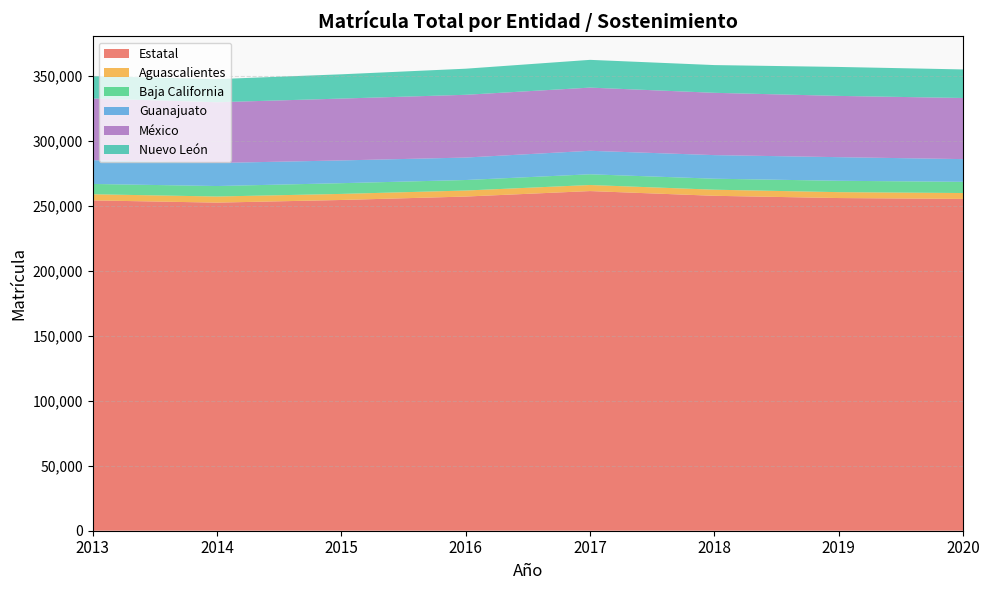

Reading left to right, what are all the values shown in this chart?

Estatal: 2013=254053	2014=252337	2015=254373	2016=257010	2017=261224	2018=257583	2019=255858	2020=255180
Aguascalientes: 2013=4724	2014=4702	2015=4664	2016=4628	2017=4662	2018=4691	2019=4532	2020=4531
Baja California: 2013=7923	2014=8064	2015=8256	2016=8090	2017=8249	2018=8462	2019=8748	2020=8621
Guanajuato: 2013=18280	2014=17733	2015=17490	2016=17266	2017=18067	2018=18132	2019=18159	2020=17465
México: 2013=47473	2014=46706	2015=47574	2016=48274	2017=48591	2018=47926	2019=47114	2020=47010
Nuevo León: 2013=17191	2014=17771	2015=18667	2016=20067	2017=21351	2018=21326	2019=22276	2020=21963